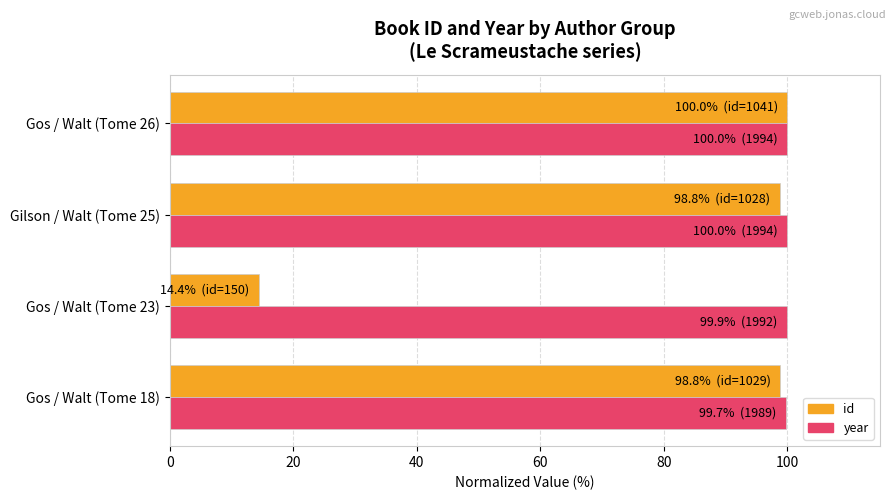

Is it true that year equals 100.0 at Gilson / Walt (Tome 25)?

True